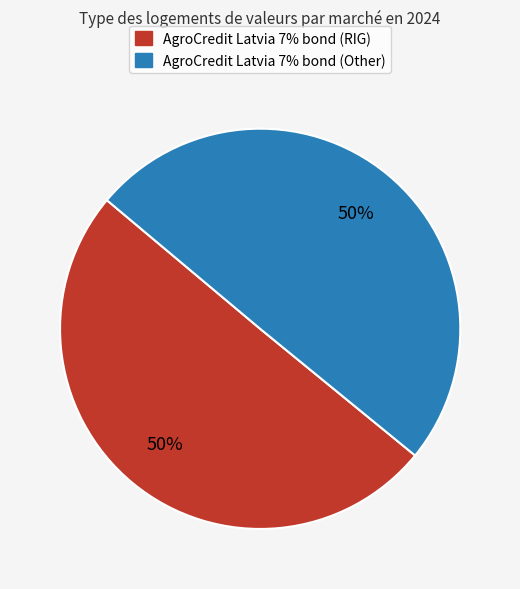

Do AgroCredit Latvia 7% bond (RIG) and AgroCredit Latvia 7% bond (Other) together represent more than half of the pie?

Yes